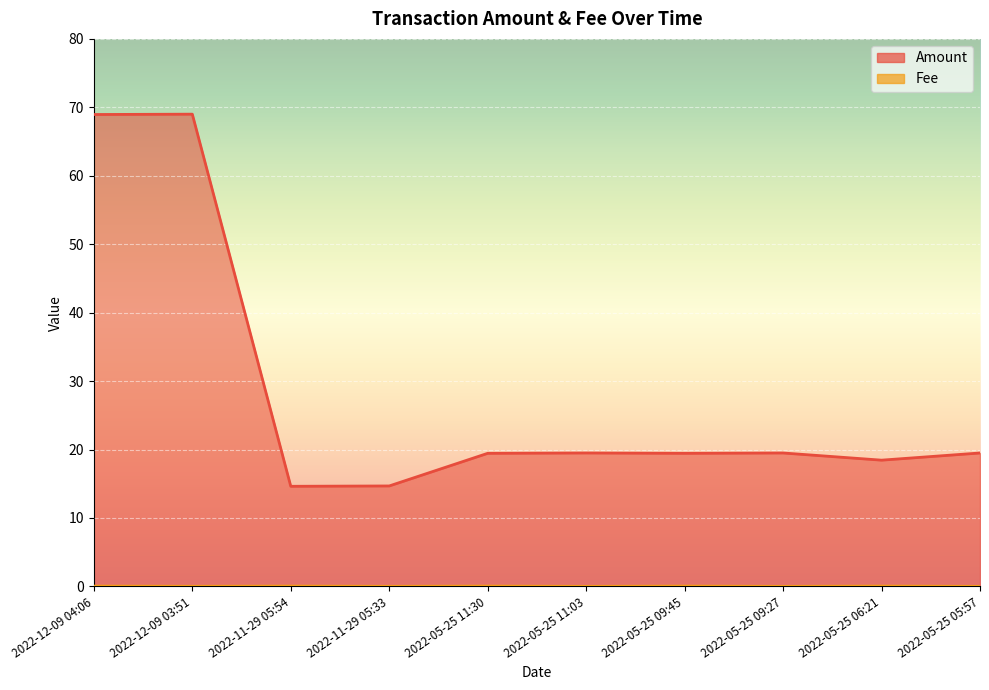

How many Fee values are between 0 and 1?

10